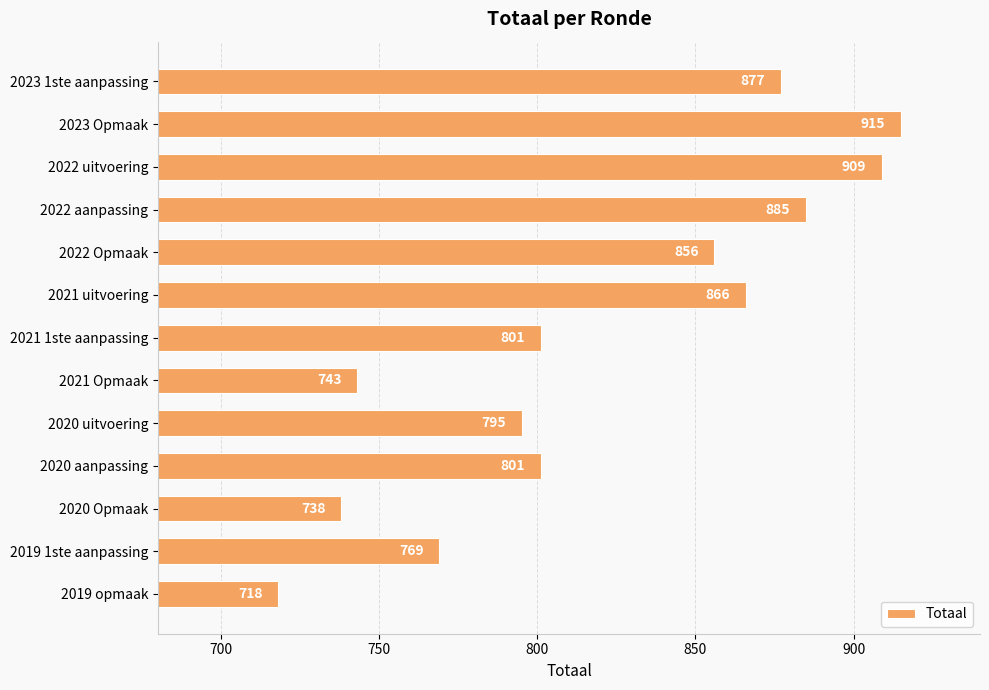

Approximately how many times larger is the value at 2022 aanpassing compared to 2021 uitvoering?

1.0